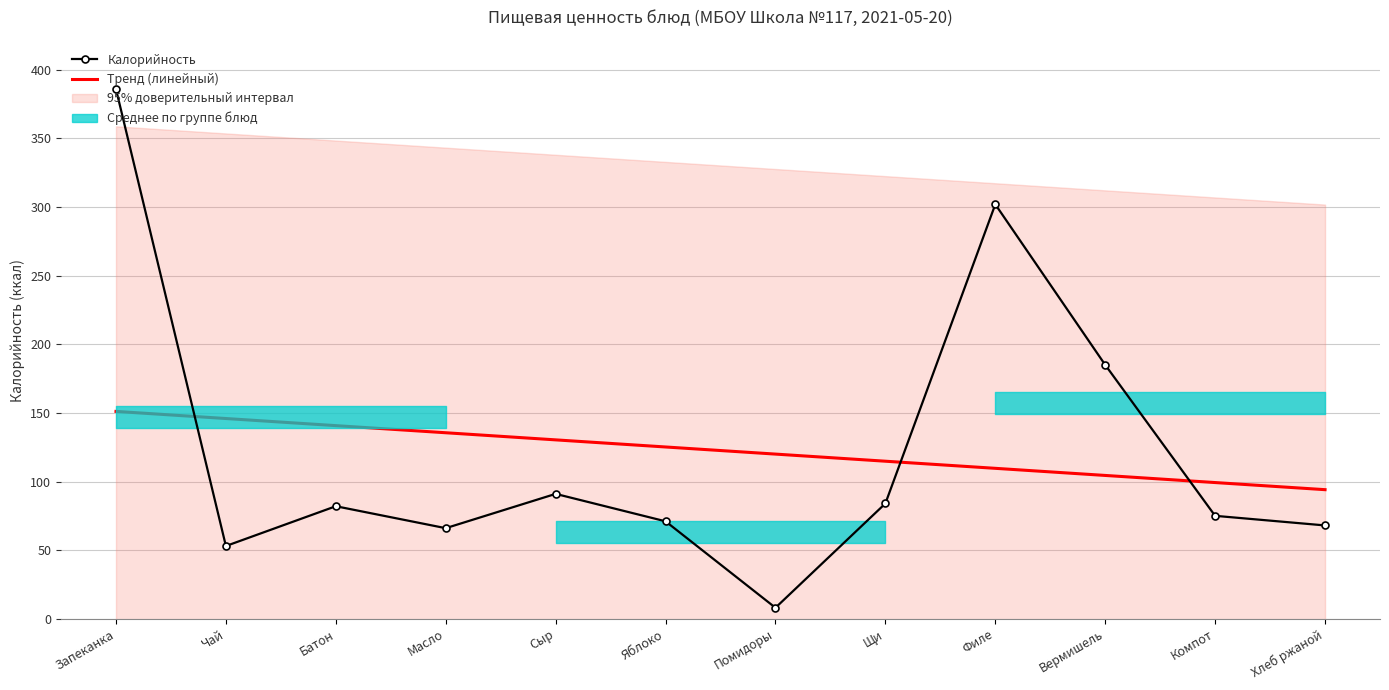

How many data points in Тренд (линейный) are less than 125?

6